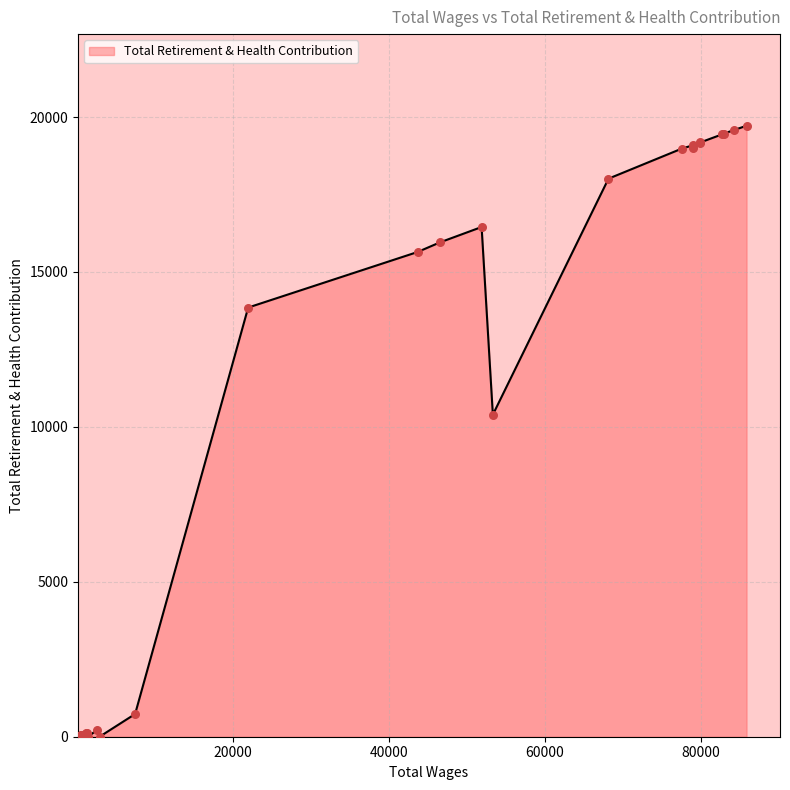

What is the change in value from 4 to 9?

-1167